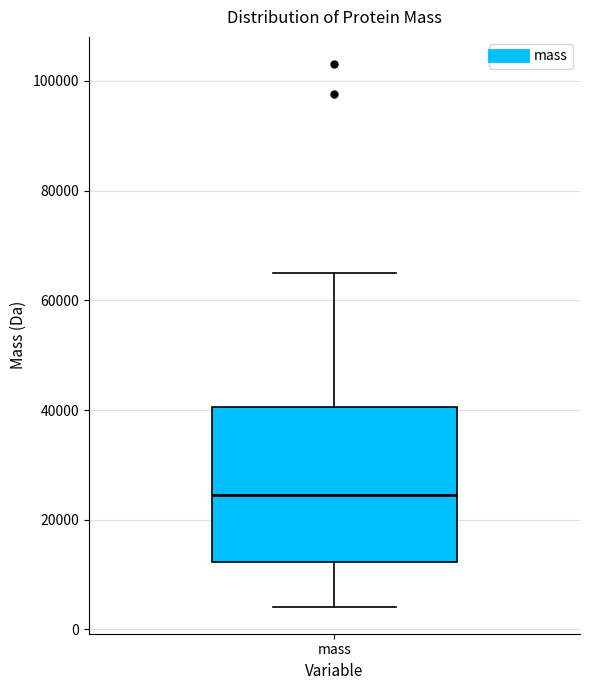

Transcribe this box plot: give where the median line is, the range the box spans, and where the two whiskers end, as read against the y-axis. The values are not printed on the chart, so give them approximately, as read against the axis.

median 24000, box 12000 to 40000, whiskers 4000 to 66000